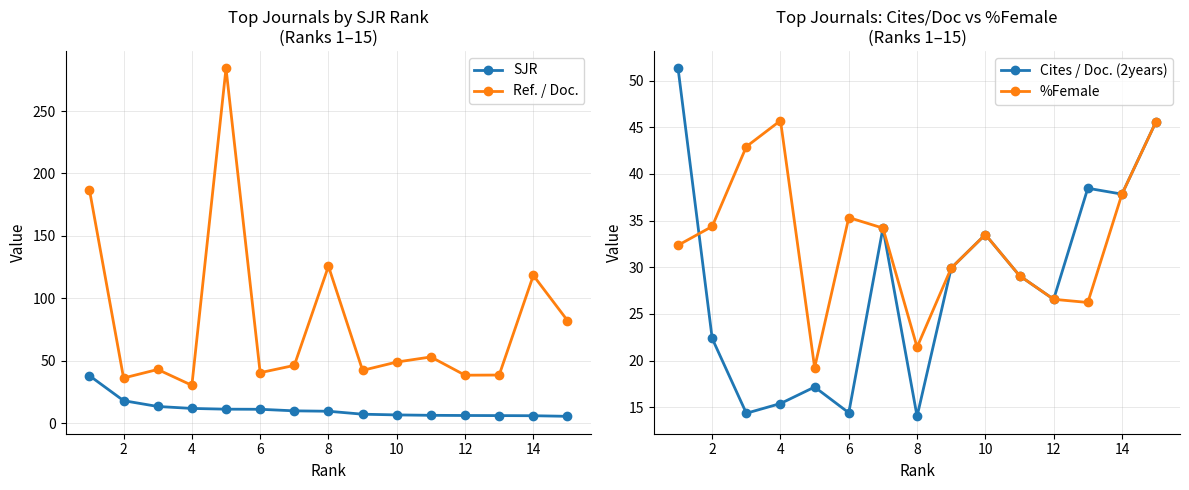

Is it true that Cites / Doc. (2years) equals 5.7 at 6?

False